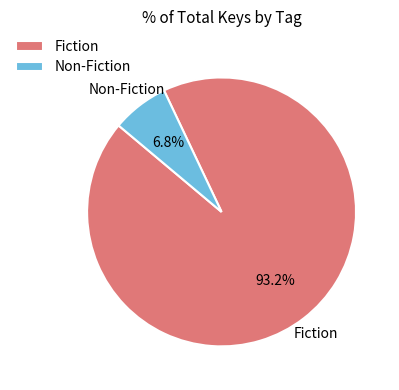

What is the smallest slice in the pie chart?

Non-Fiction